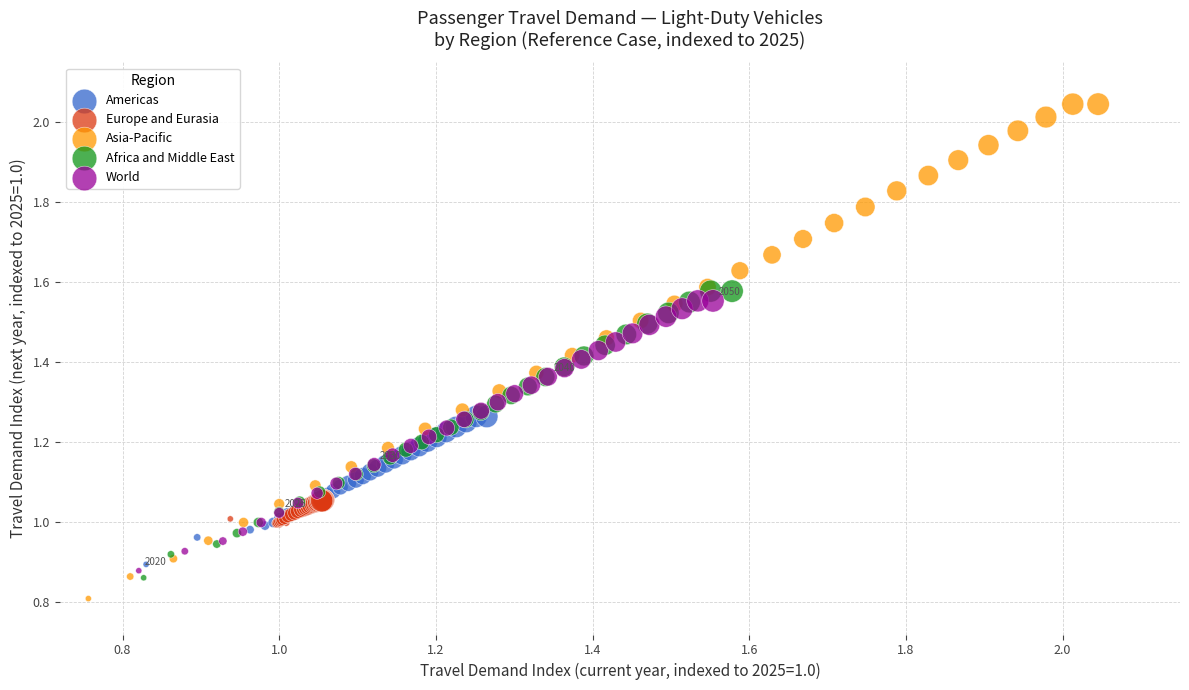

Which series reaches the maximum Y coordinate?

Asia-Pacific